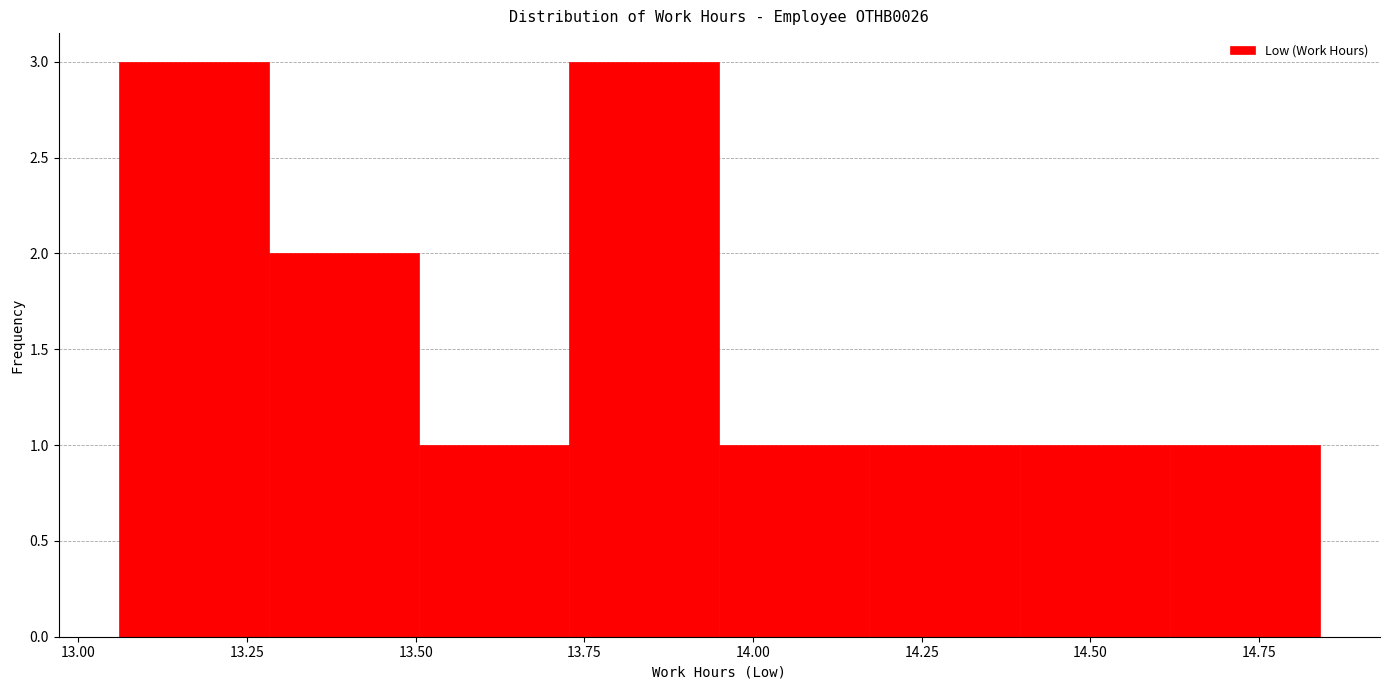

How tall is the bar that spans 13.30 to 13.50 on the x-axis? Neither the bar edges nor the heights are printed on the chart, so give them approximately, as read against the axes.

2